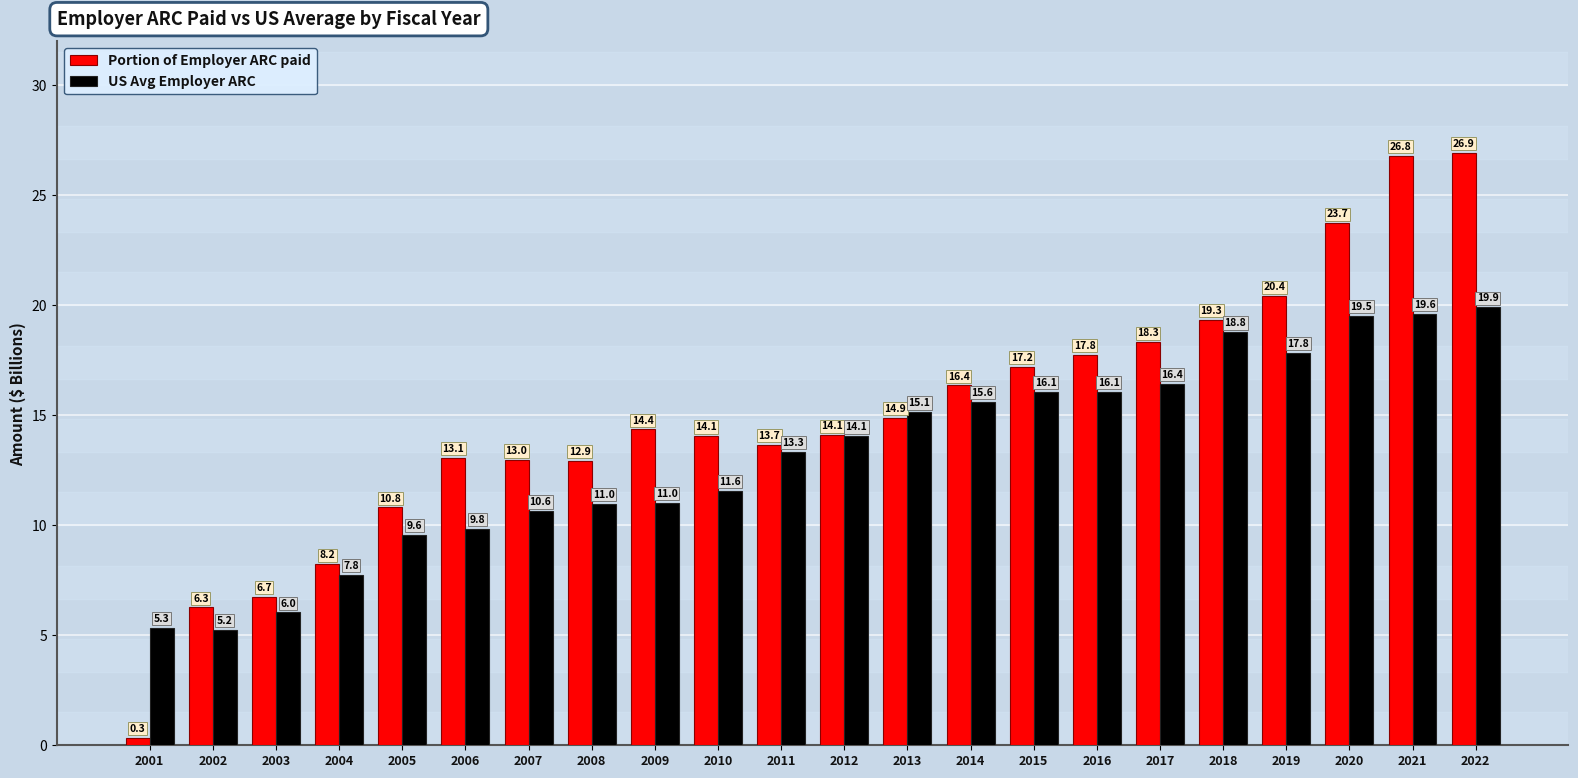

The value of Portion of Employer ARC paid at 2012 is 3.6. True or false?

False